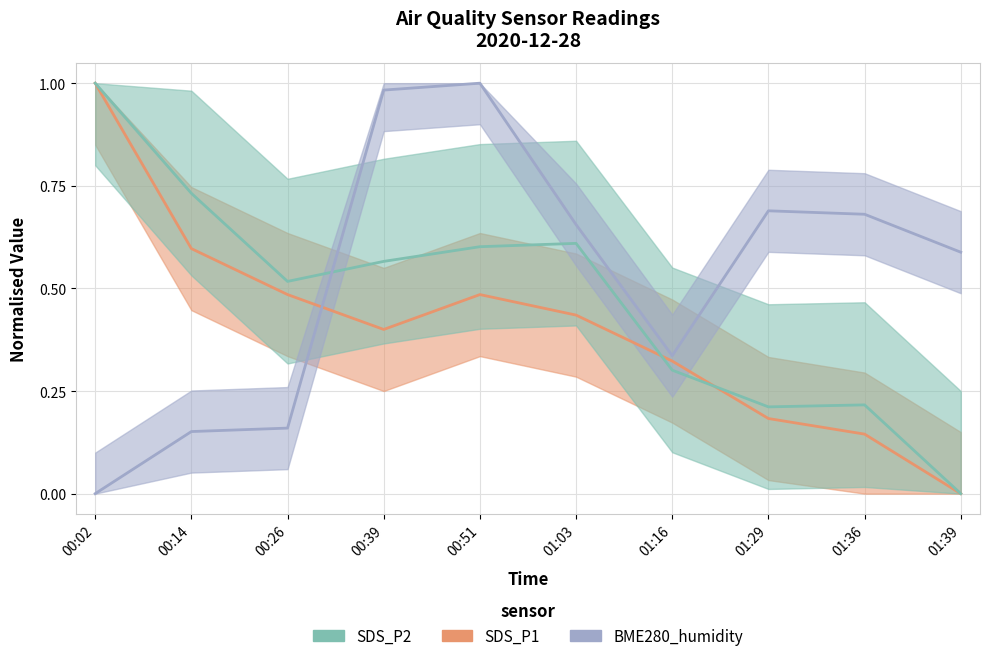

Between 00:02 and 01:29, which is larger?

00:02